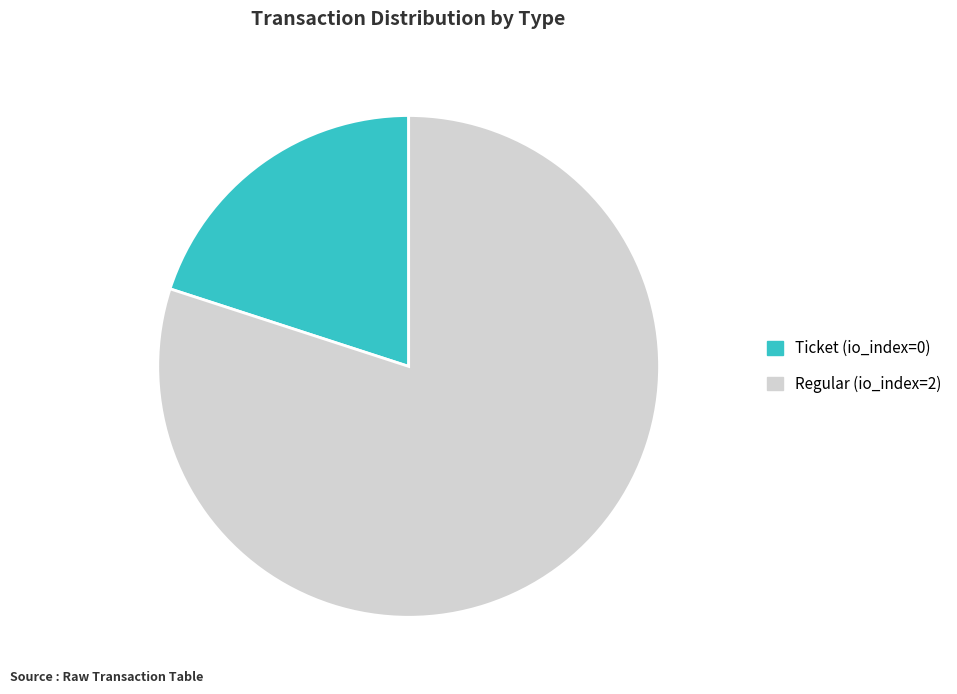

Which category accounts for the majority?

Regular